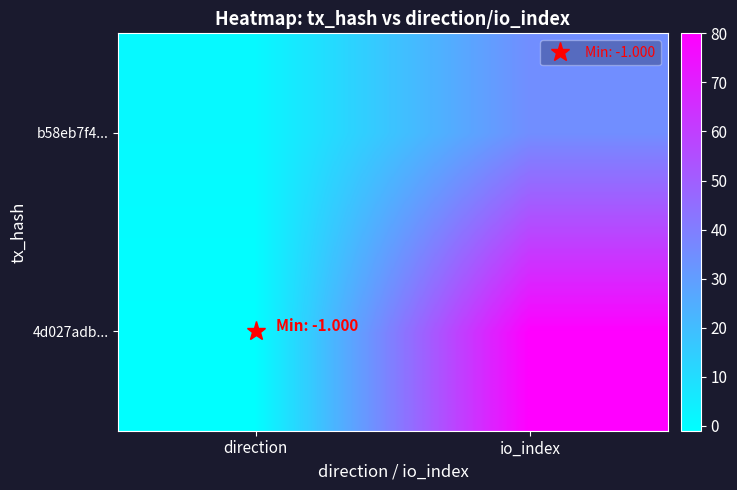

Reading left to right, what are all the values shown in this chart?

4d027adb...: direction=-1	io_index=80
b58eb7f4...: direction=1	io_index=35